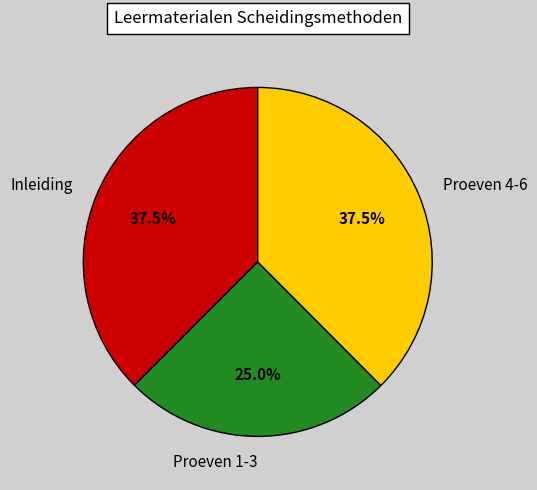

Is Proeven 1-3 the majority of the pie?

No